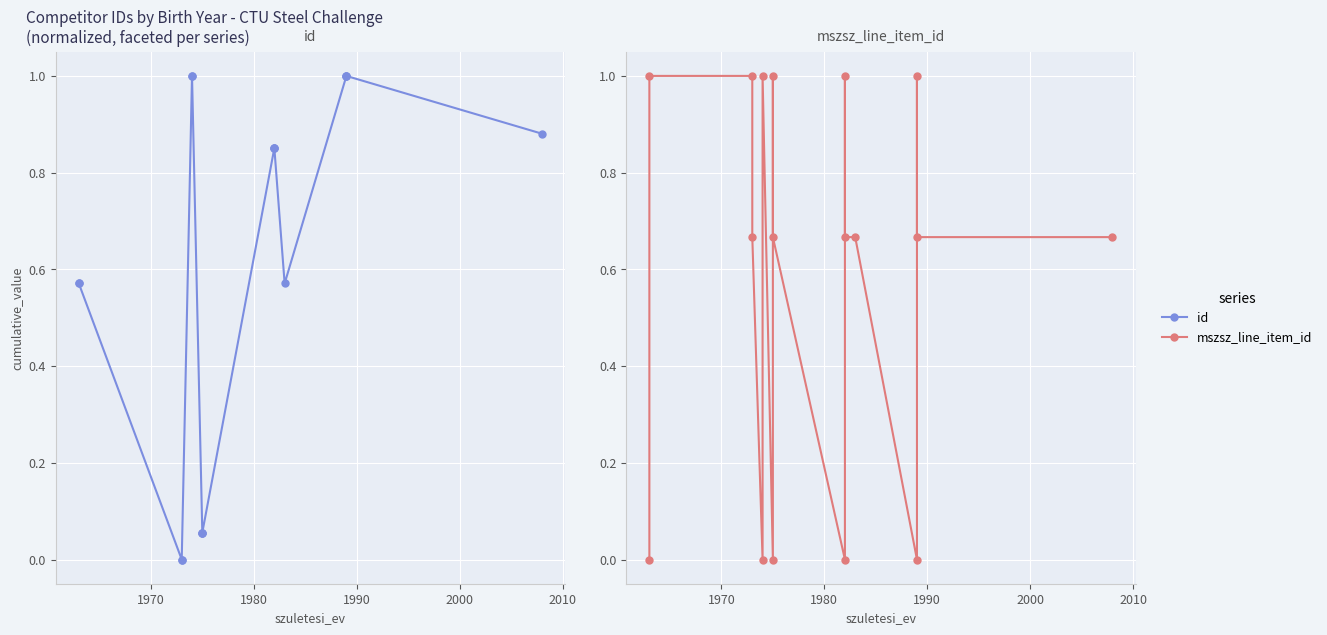

How many values in id are above zero?

15